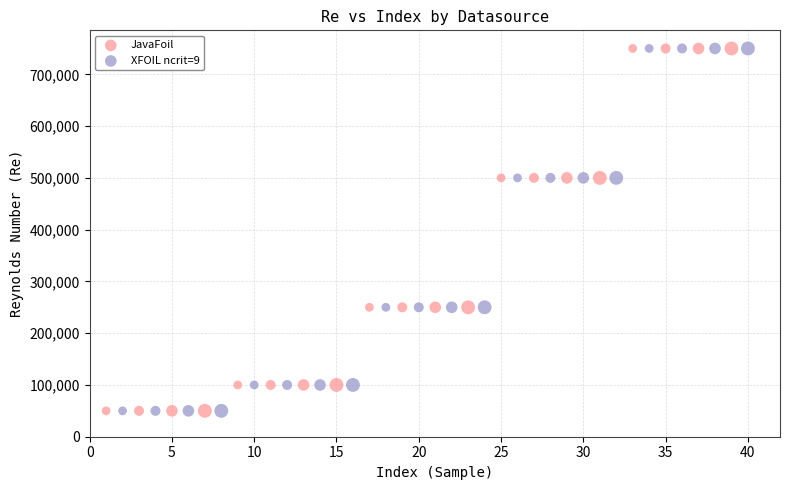

What are all the series names shown in the legend?

JavaFoil, XFOIL ncrit=9